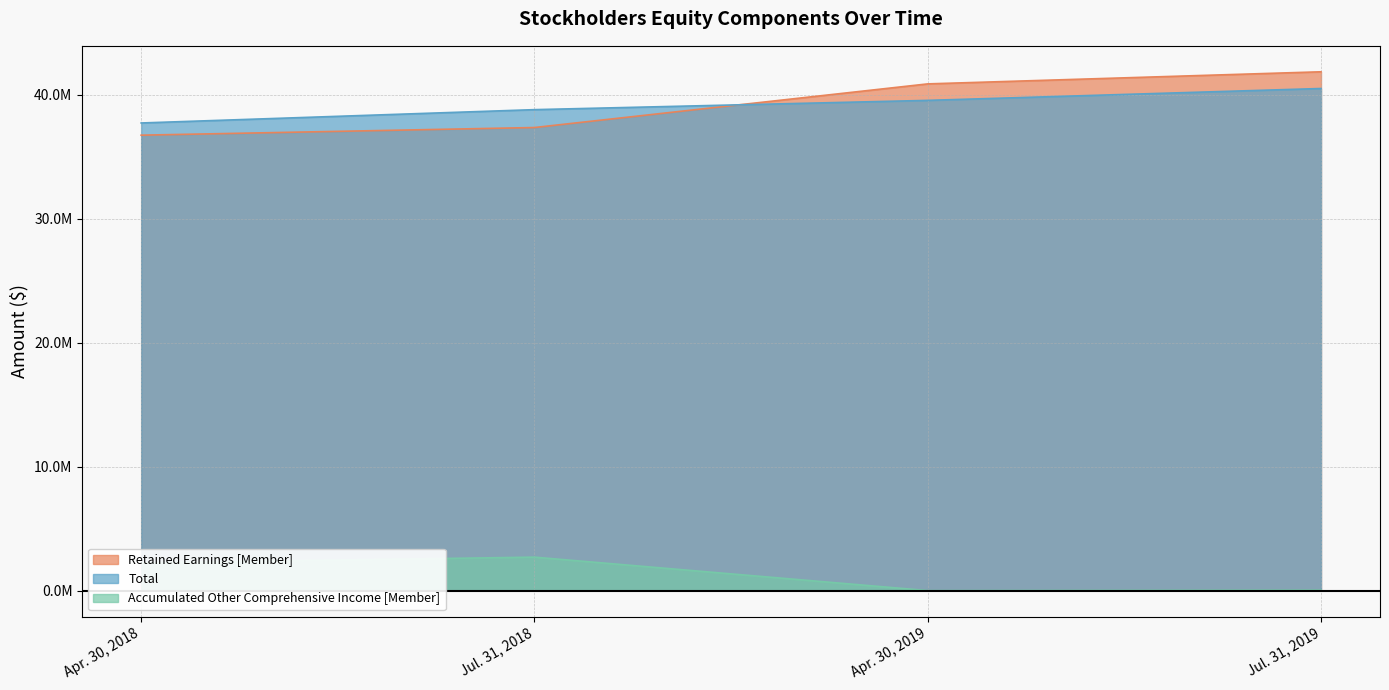

What is the sum of all Retained Earnings [Member] values?

156851000